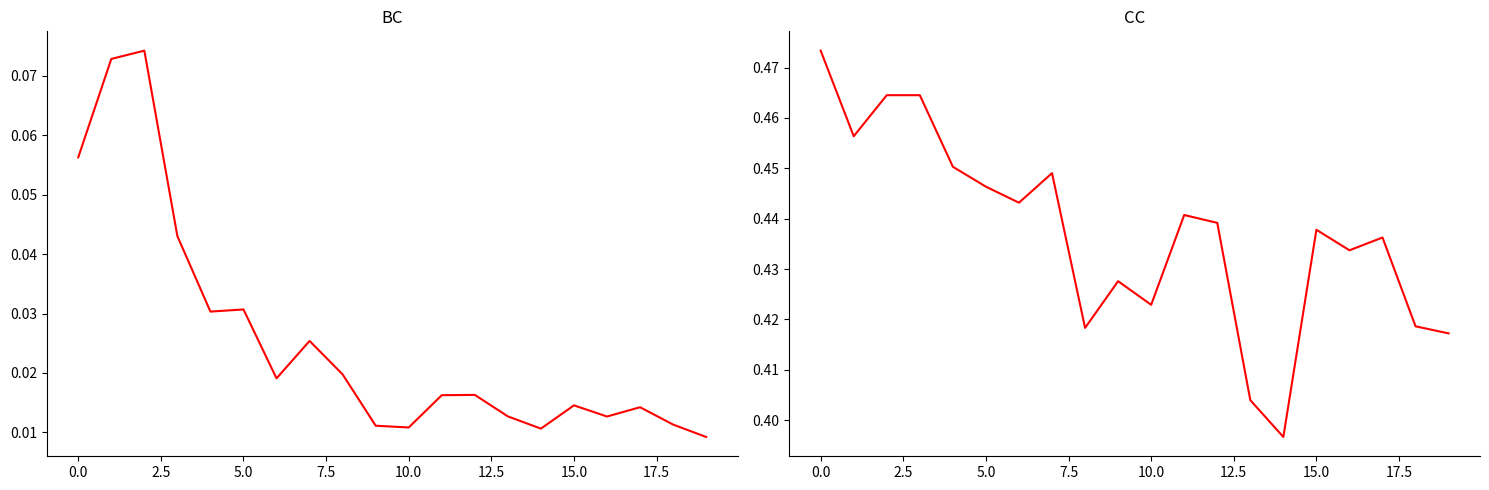

True or false: CC and BC cross at least once.

False